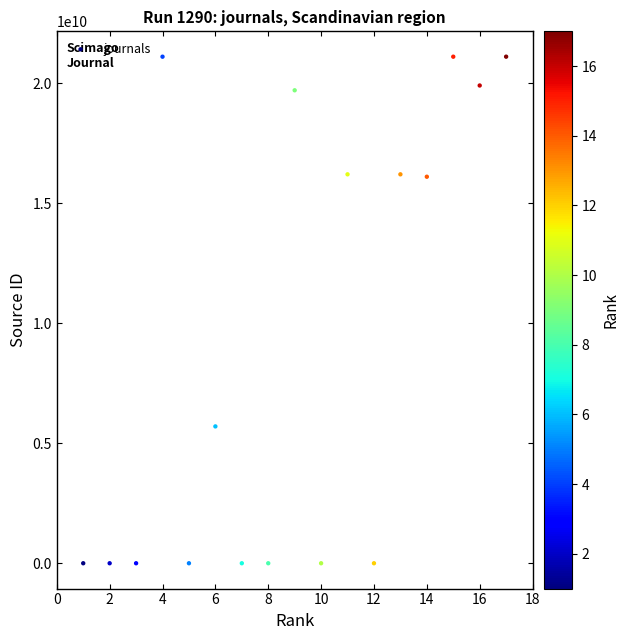

What is the range of X values (max minus min)?

16